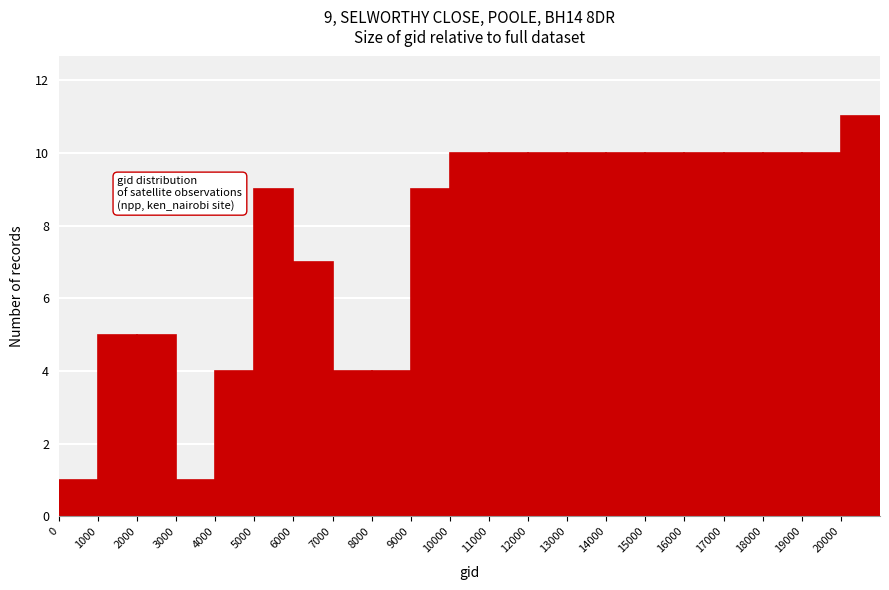

Which range on the x-axis has the tallest bar?

20000 to 21000